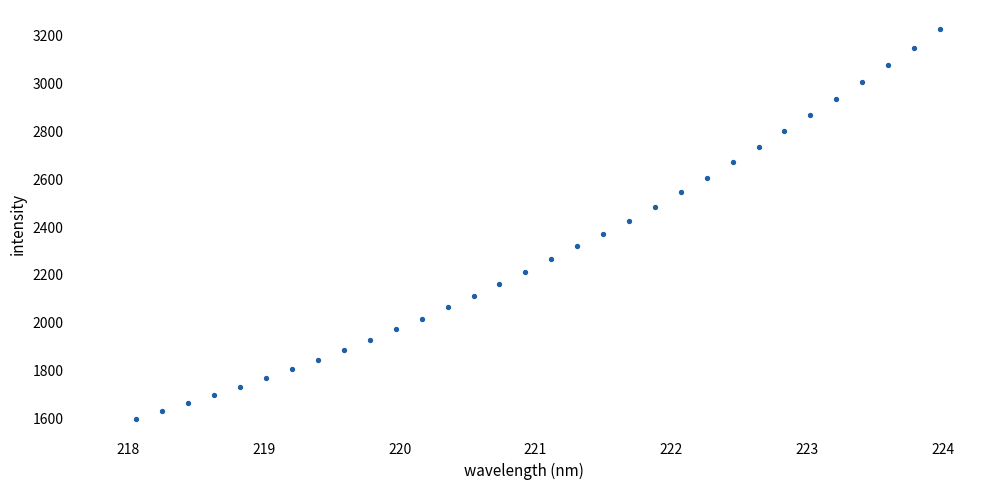

What is the range of X values (max minus min)?

5.9